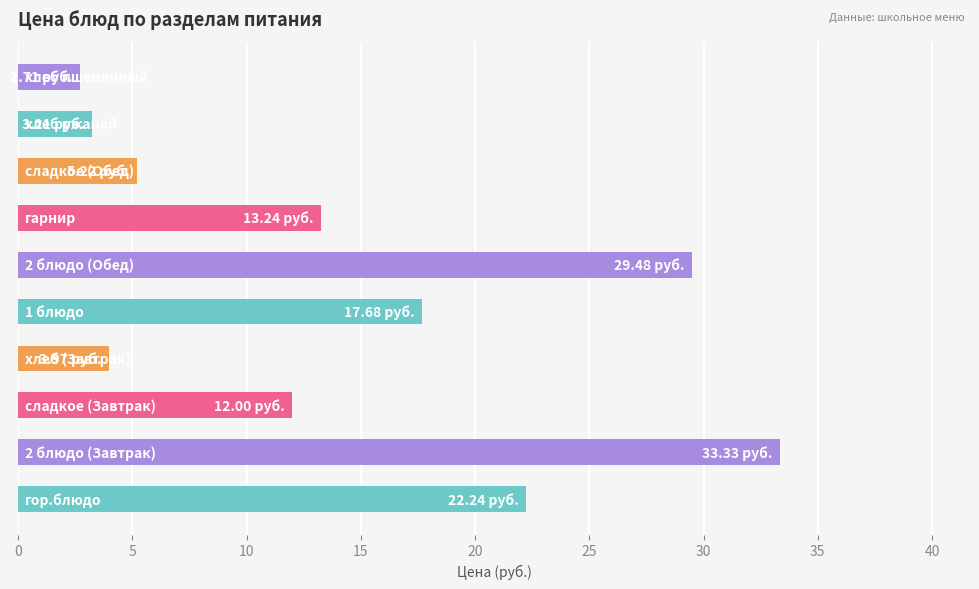

What is the difference between the second highest and minimum values?

26.8